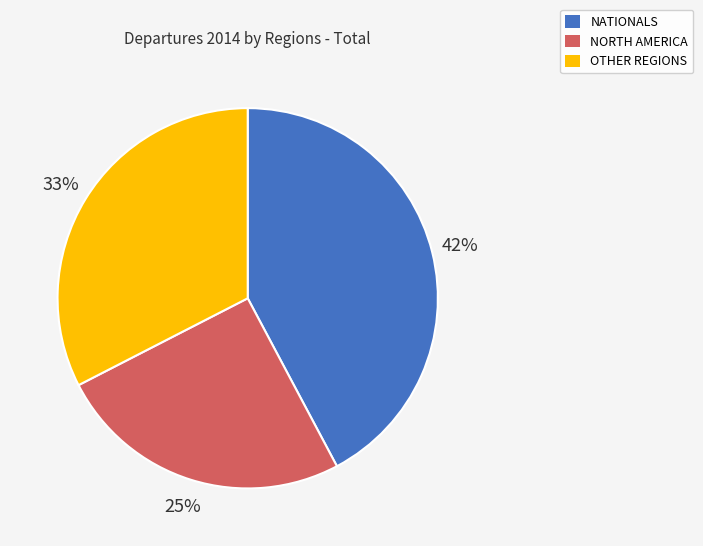

How many slices are in this pie chart?

3